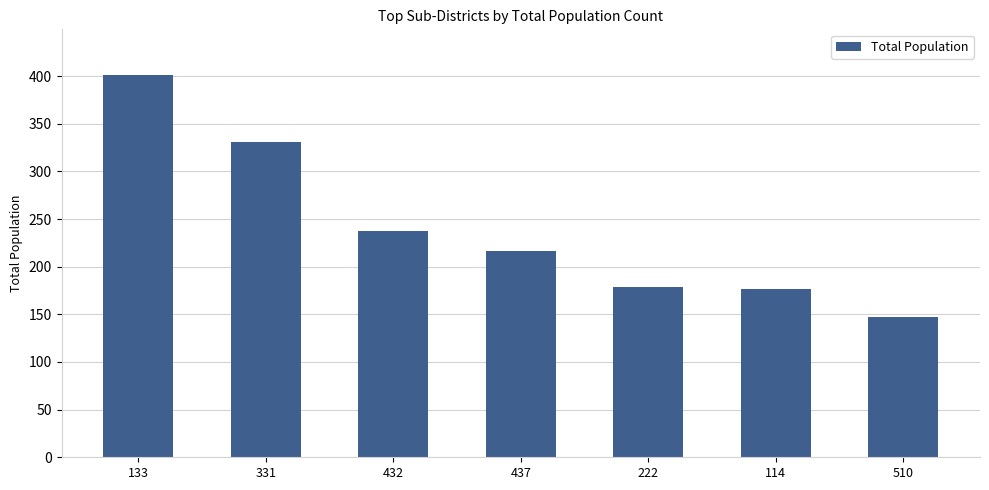

What is the difference between the values at 437 and 432?

20